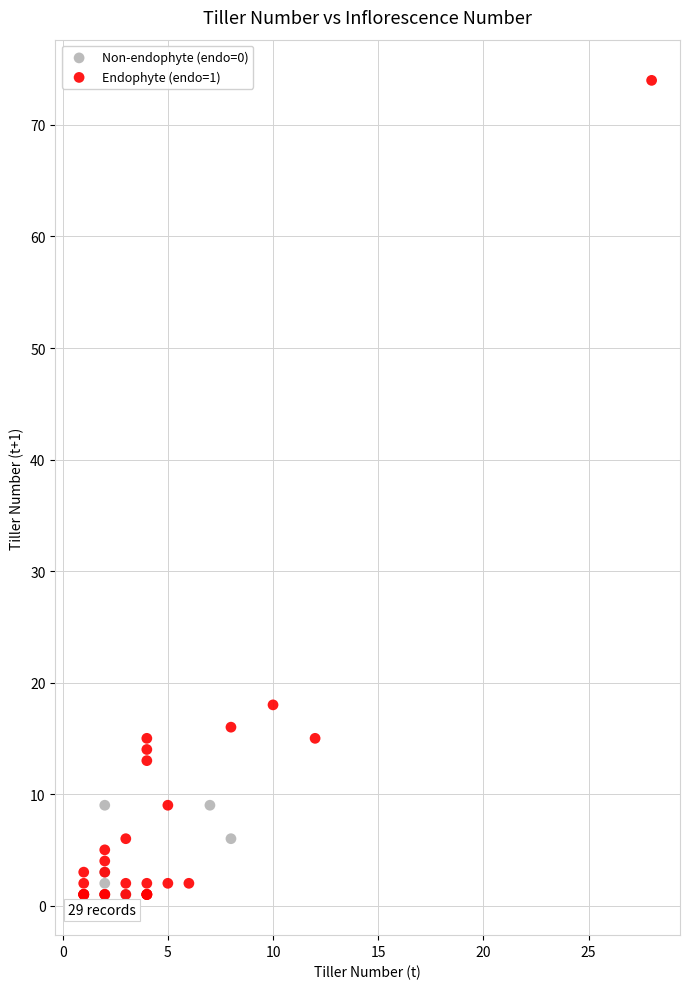

Which series has the widest spread of Y values?

Endophyte (endo=1)